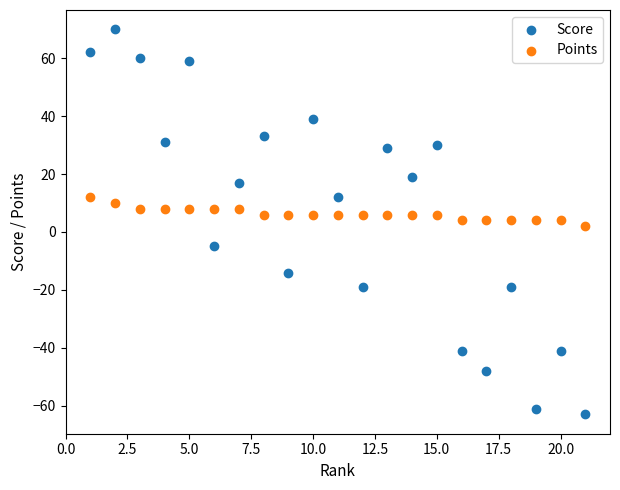

Which series has the widest spread of Y values?

Score